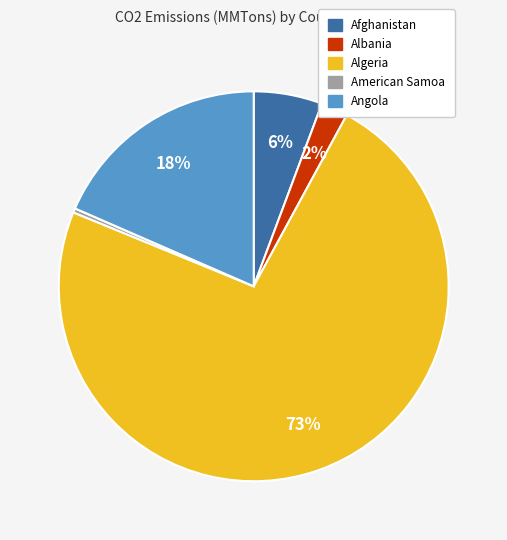

To the nearest percent, what is the average slice percentage?

20%